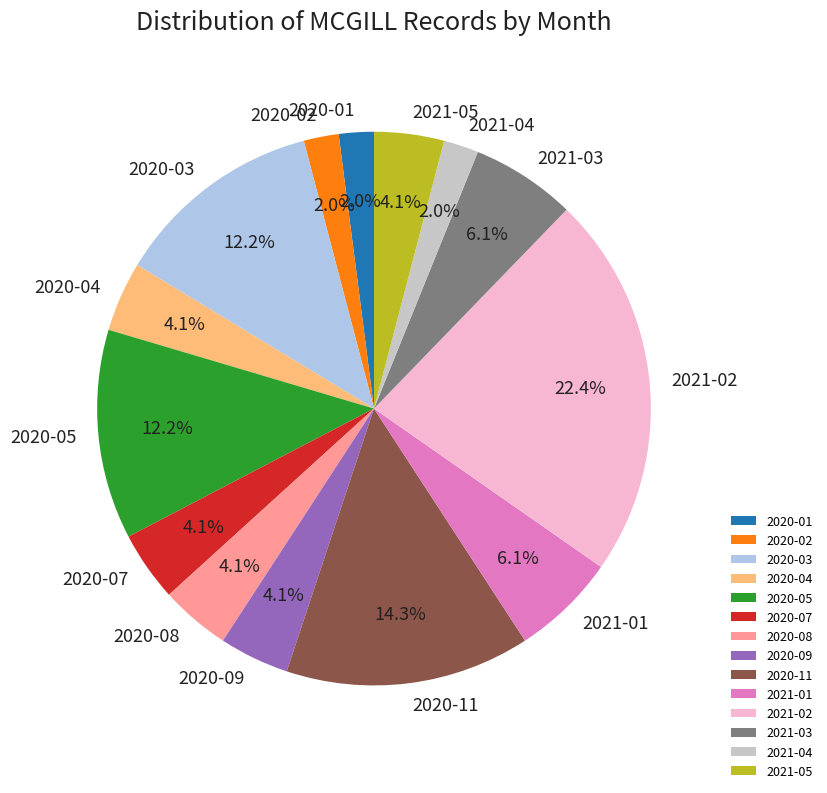

Combined, what portion of the pie is 2020-05 and 2020-04?

16.3%